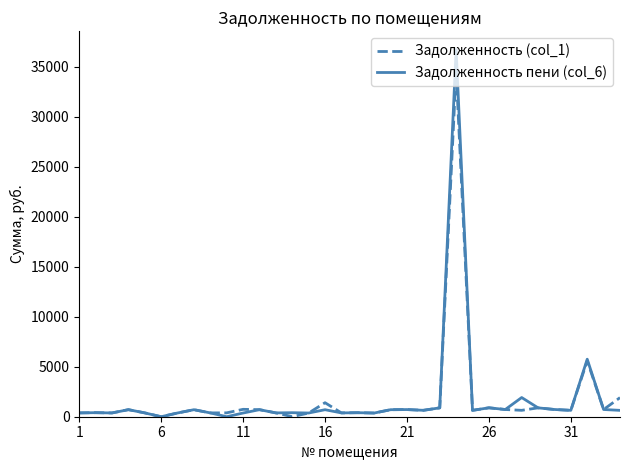

List the series in order of their peak value, lowest first.

Задолженность (col_1), Задолженность пени (col_6)